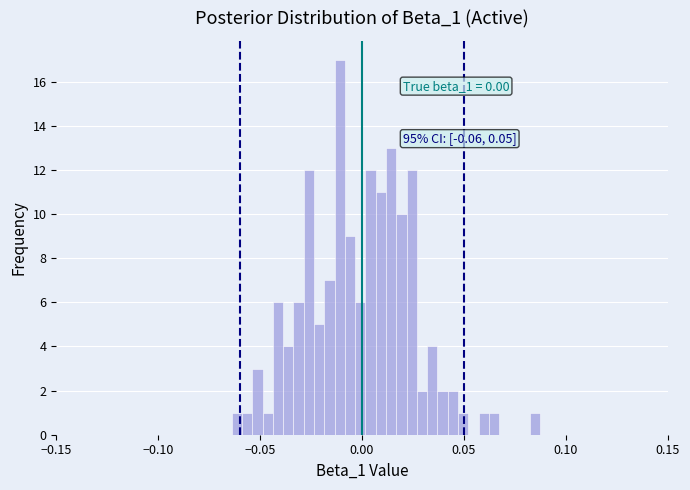

Around what value on the x-axis is the tallest bar? Give the approximate position of its centre, as read against the axis.

-0.010